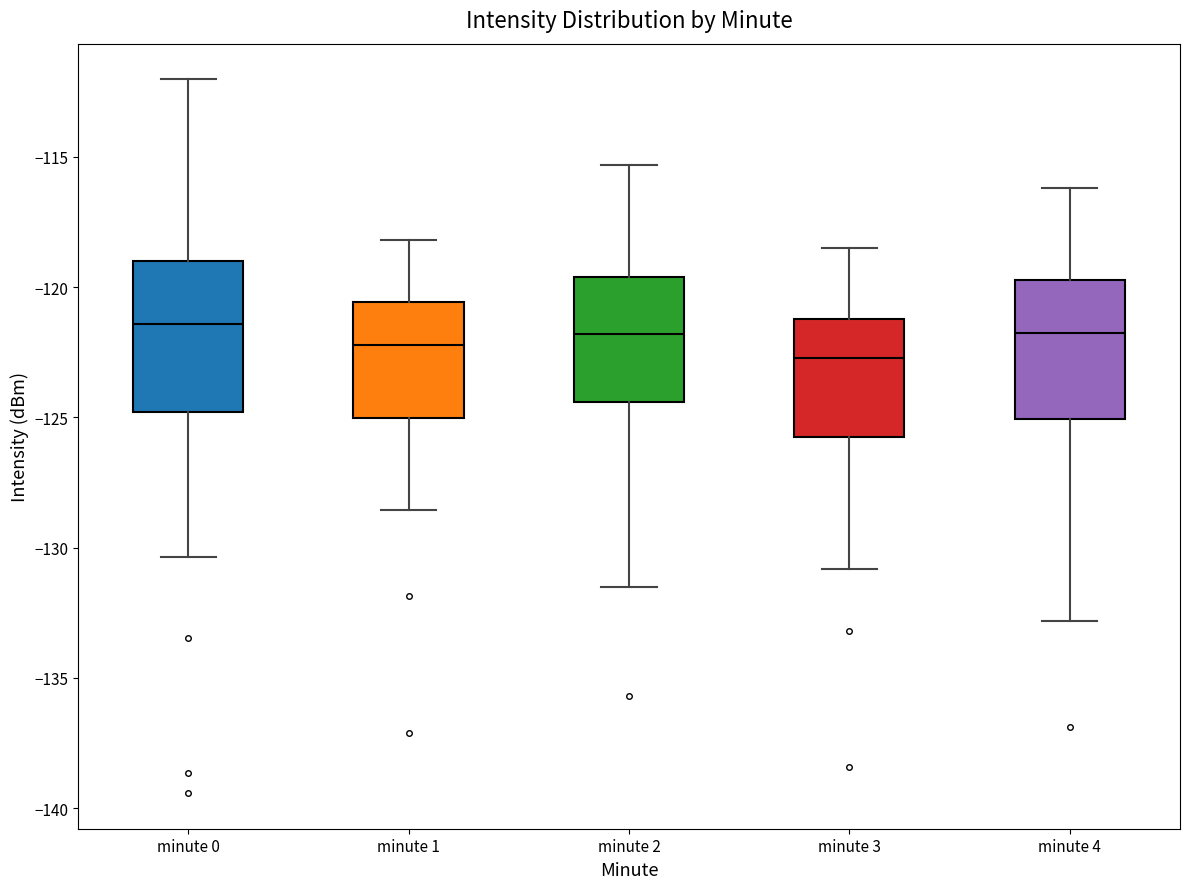

Where is the upper edge of the box for minute 1 on the y-axis? The values are not printed on the chart, so give them approximately, as read against the axis.

-120.5